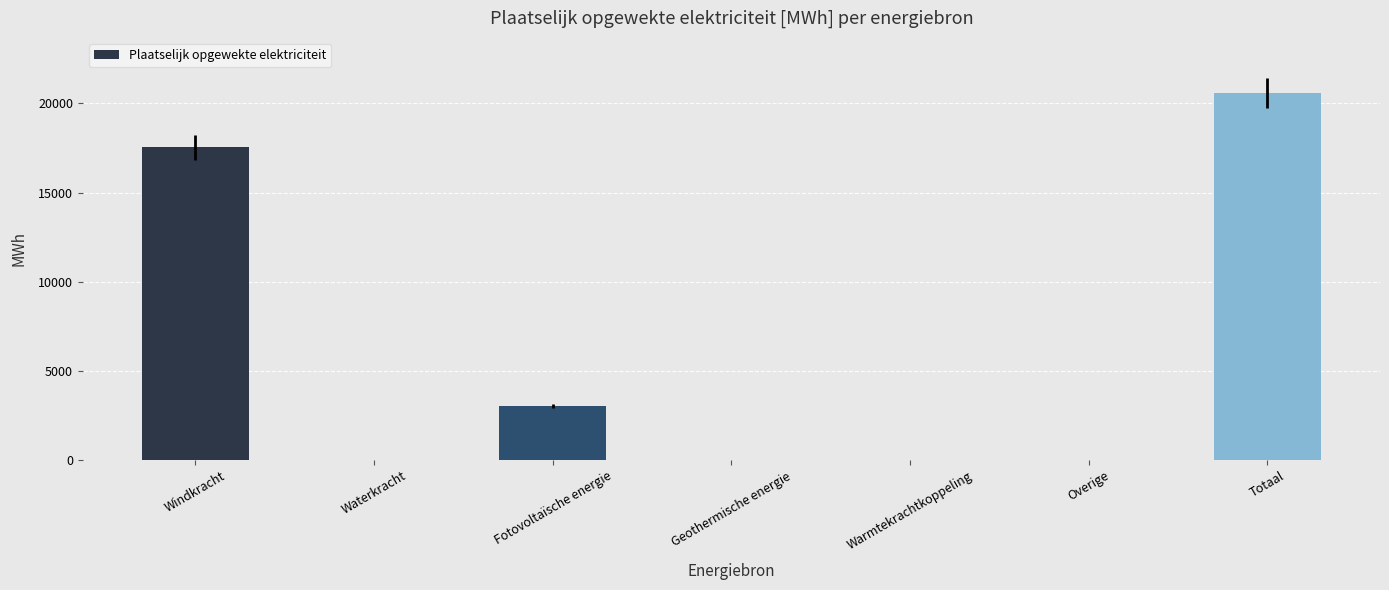

Reading right to left, what are all the values shown in this chart?

Totaal=20589.0	Overige=0.0	Warmtekrachtkoppeling=0.0	Geothermische energie=0.0	Fotovoltaïsche energie=3040.5	Waterkracht=0.0	Windkracht=17548.5